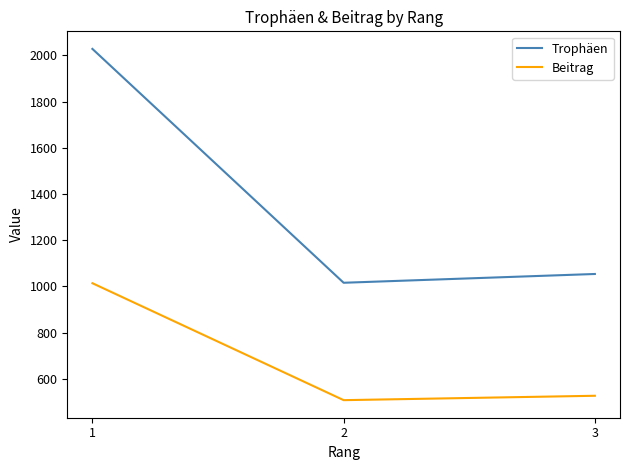

Which category has the highest value in the Beitrag series?

1